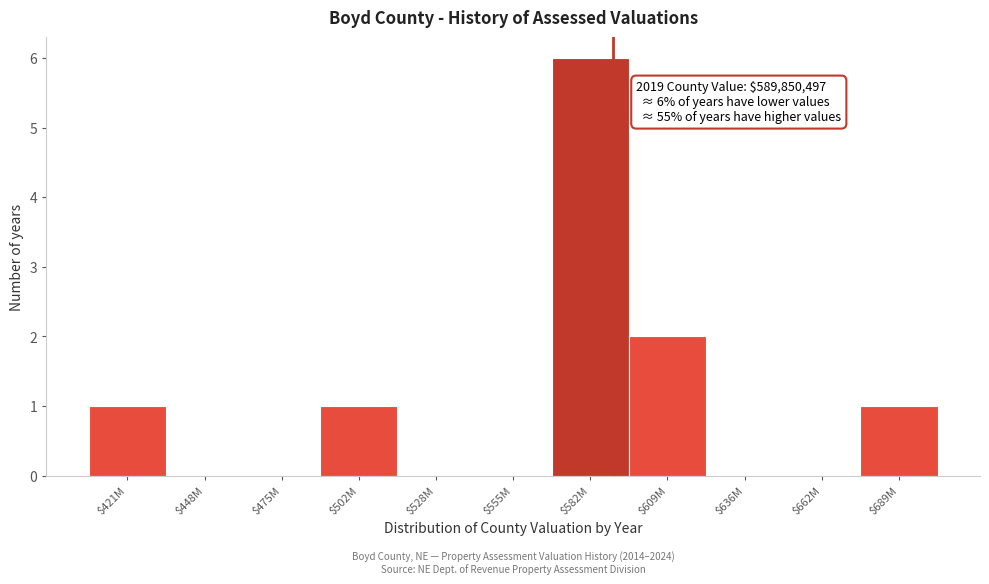

Which category has the highest value across all series?

$582M